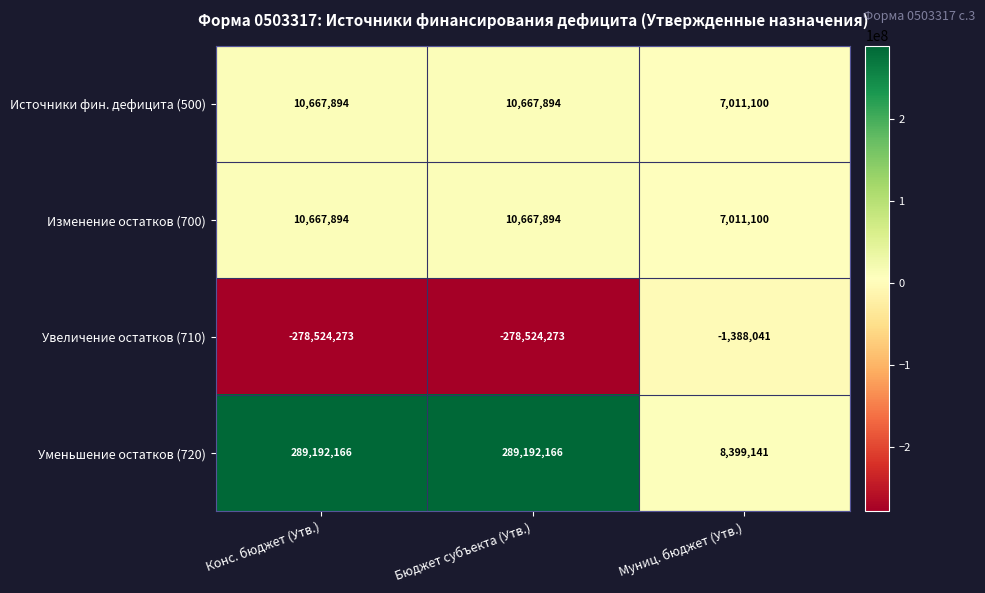

What is the average value of the Увеличение остатков (710) series?

-186145529